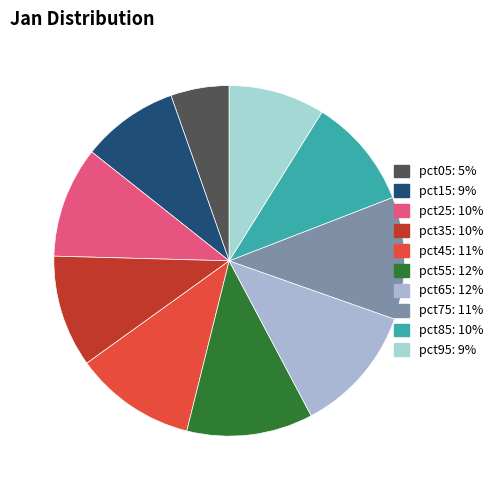

To the nearest percent, what portion does pct05 represent?

5%